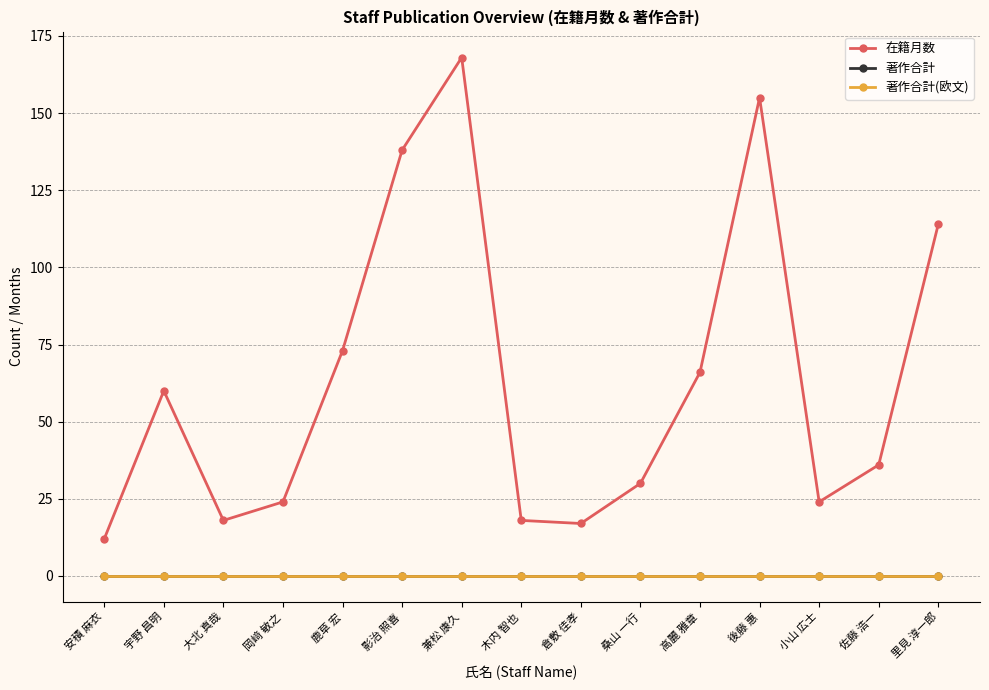

What is the sum of all 在籍月数 values?

953